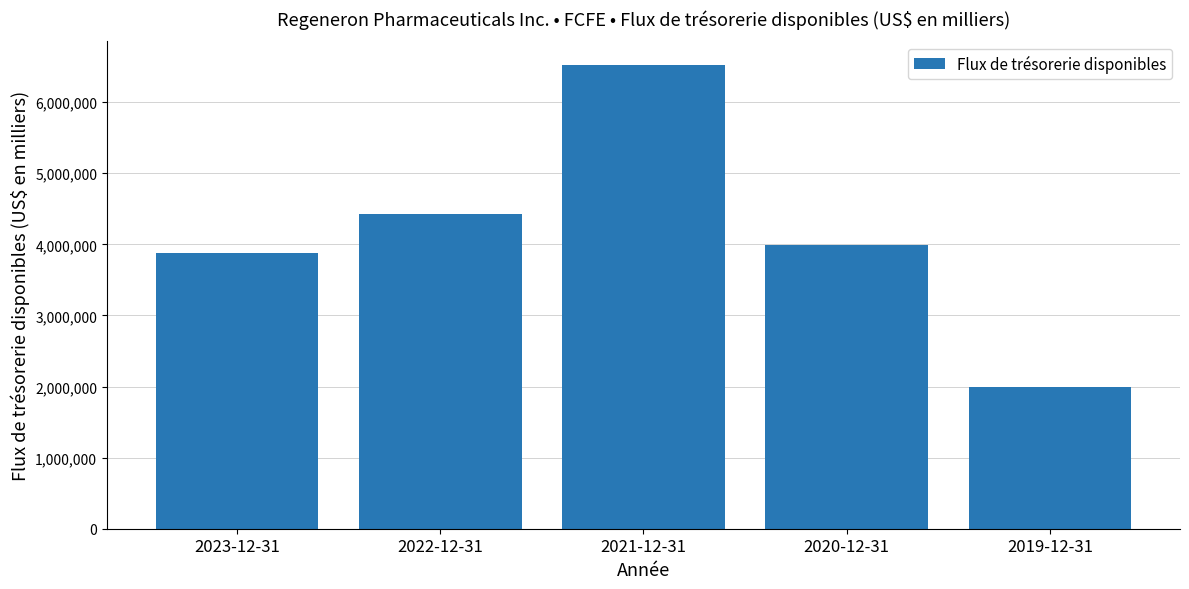

Which has a higher value, 2022-12-31 or 2021-12-31?

2021-12-31